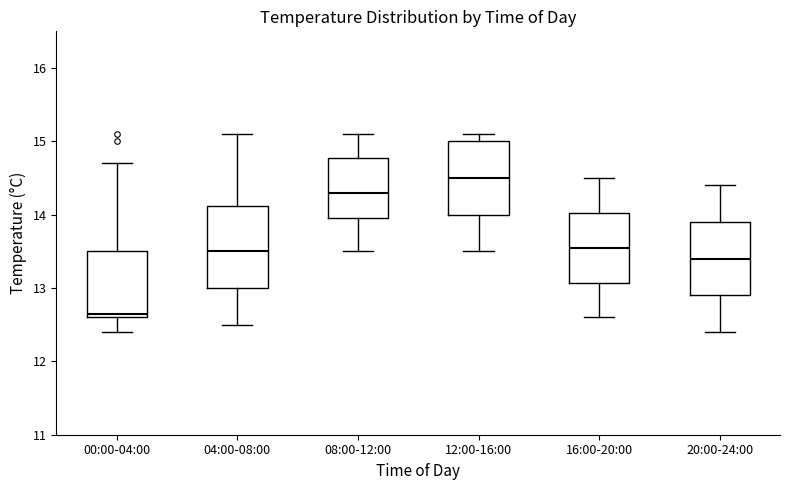

Reading left to right, read every box against the y-axis: the position of its median line, the range the box covers, and the ends of its whiskers. The values are not printed on the chart, so give them approximately, as read against the axis.

00:00-04:00: median 12.7, box 12.6 to 13.5, whiskers 12.4 to 14.7
04:00-08:00: median 13.5, box 13.0 to 14.1, whiskers 12.5 to 15.1
08:00-12:00: median 14.3, box 14.0 to 14.8, whiskers 13.5 to 15.1
12:00-16:00: median 14.5, box 14.0 to 15.0, whiskers 13.5 to 15.1
16:00-20:00: median 13.6, box 13.1 to 14.0, whiskers 12.6 to 14.5
20:00-24:00: median 13.4, box 12.9 to 13.9, whiskers 12.4 to 14.4